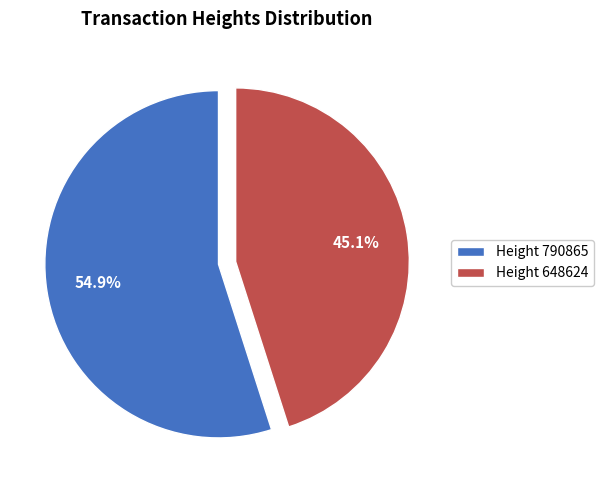

To the nearest percent, what is the average slice percentage?

50%